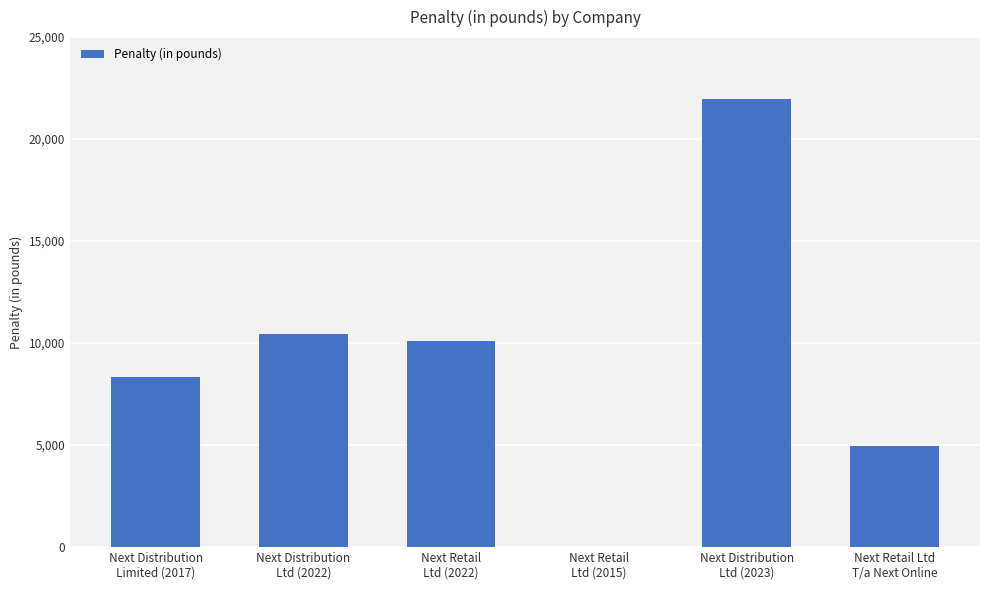

What is the greatest value displayed?

21964